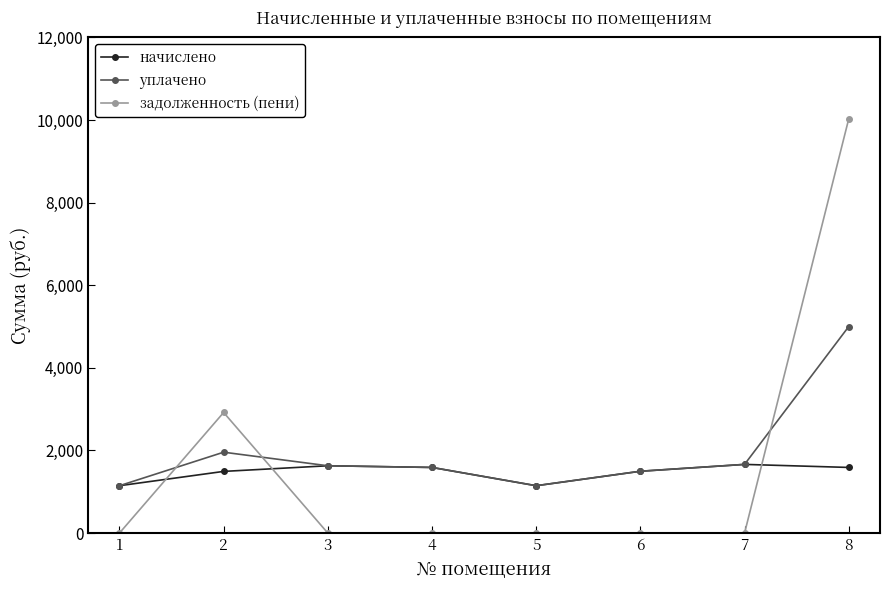

Rank the series by their maximum value, from lowest to highest.

начислено, уплачено, задолженность (пени)